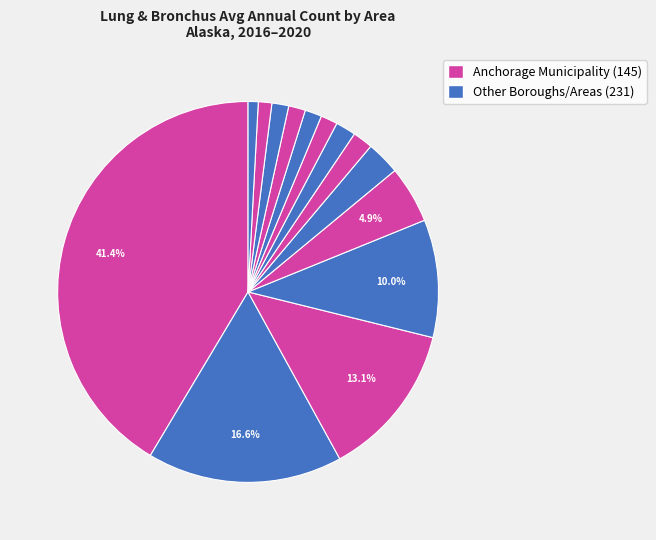

Which slice is the largest?

Anchorage Municipality